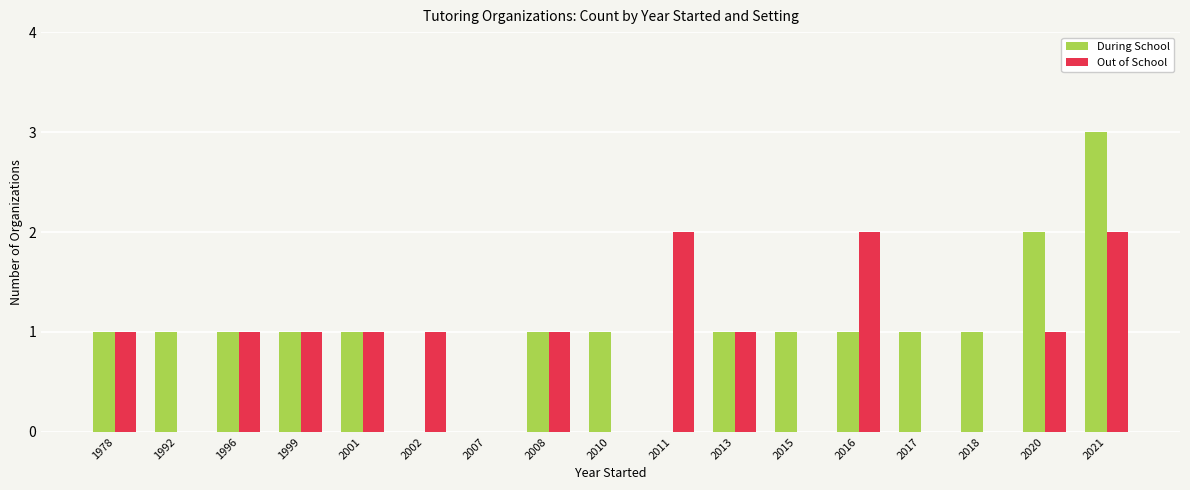

What is the total value across all series at 2021?

5